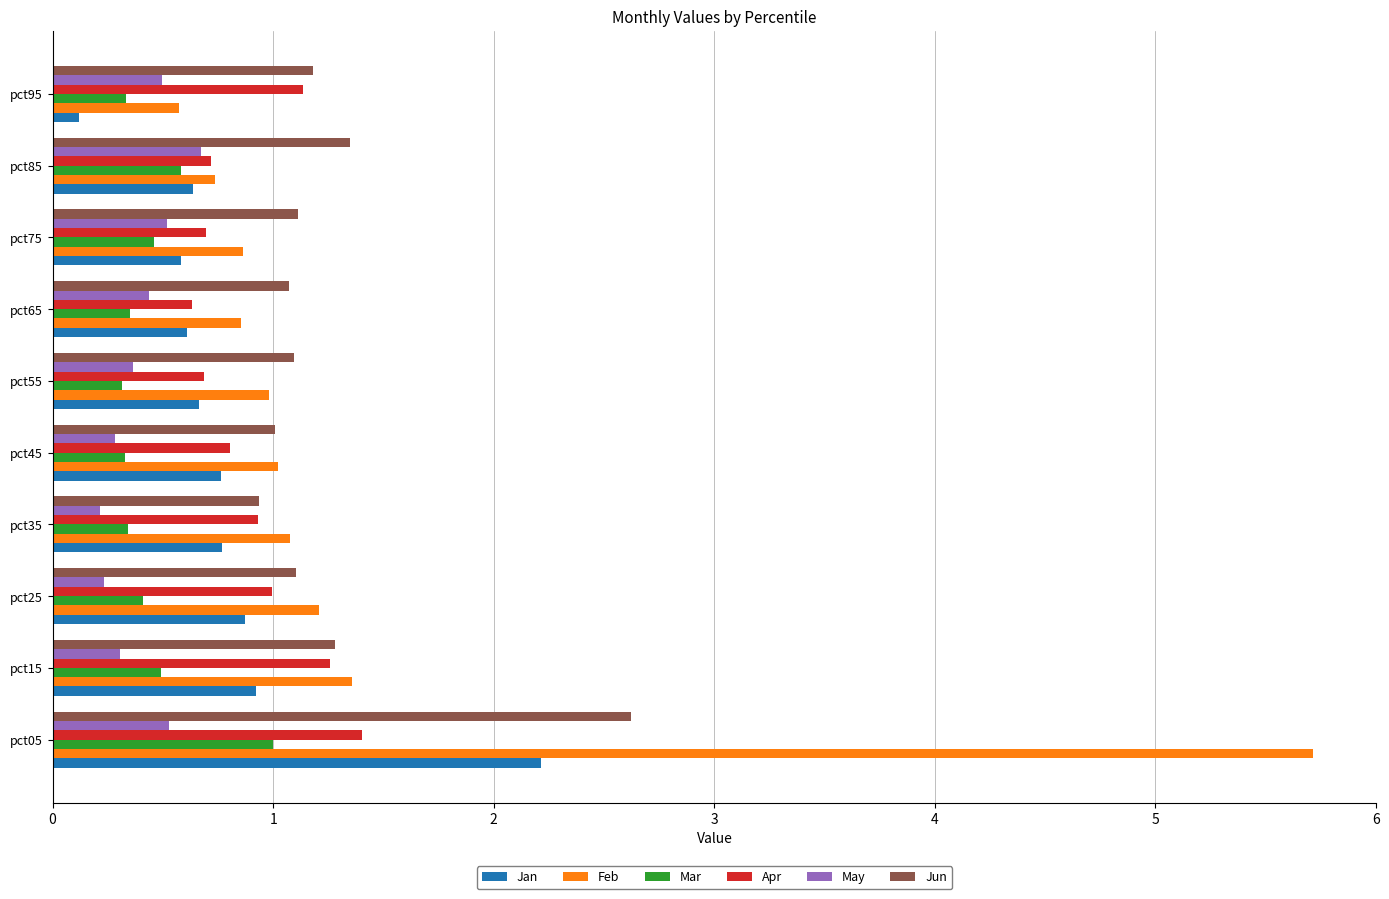

What is the sum of all Feb values?

14.4